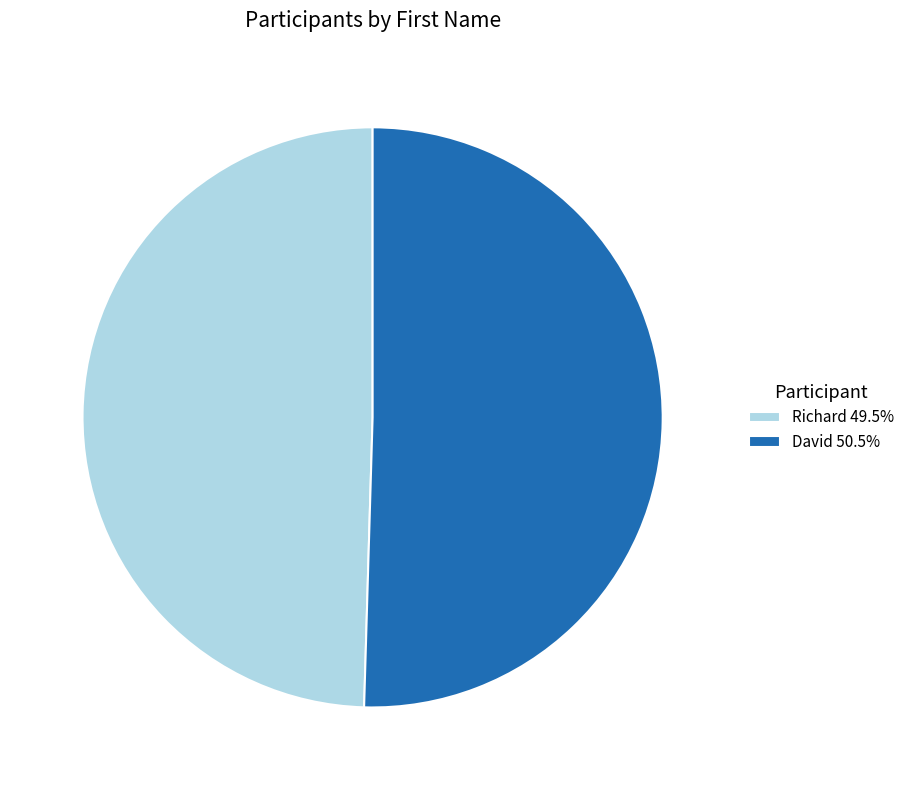

Which slice is the smallest?

Richard